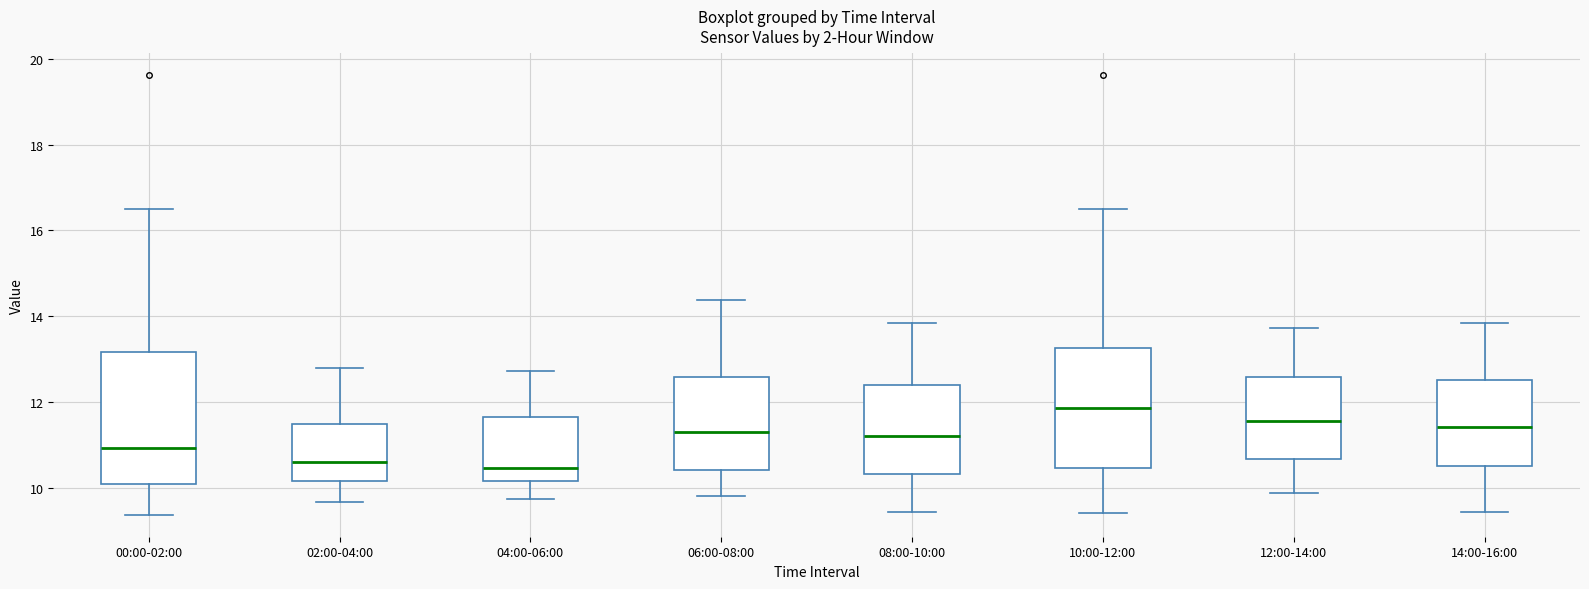

Which box has the highest median line?

10:00-12:00